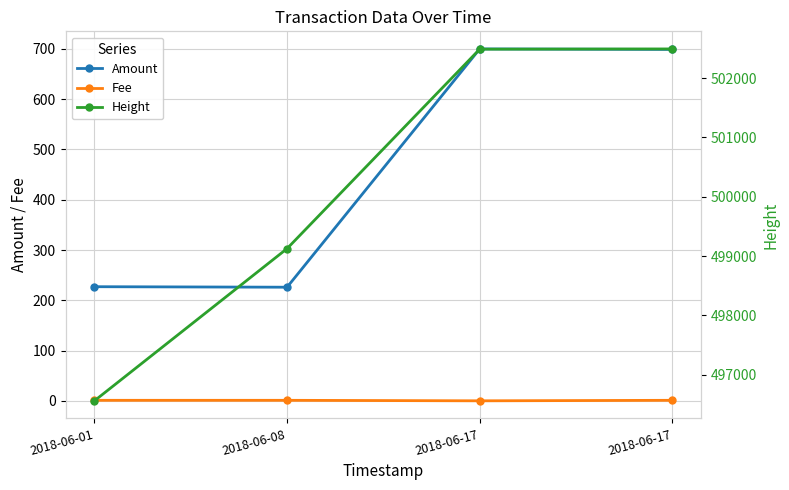

What is the sum of all Height values?

2000665.0